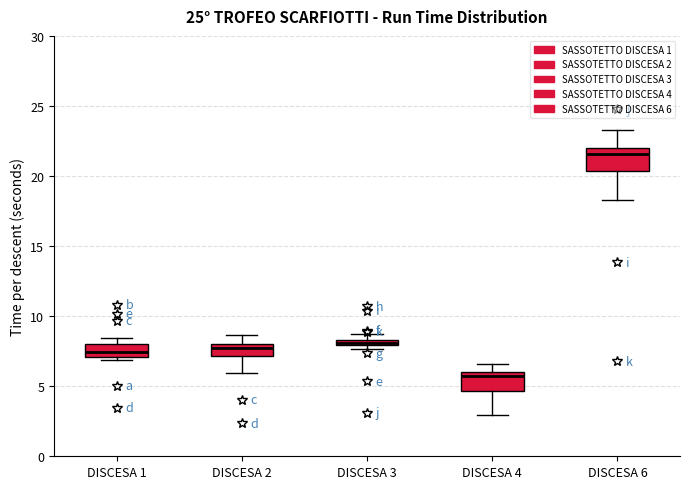

Which box's median line is the highest?

DISCESA 6